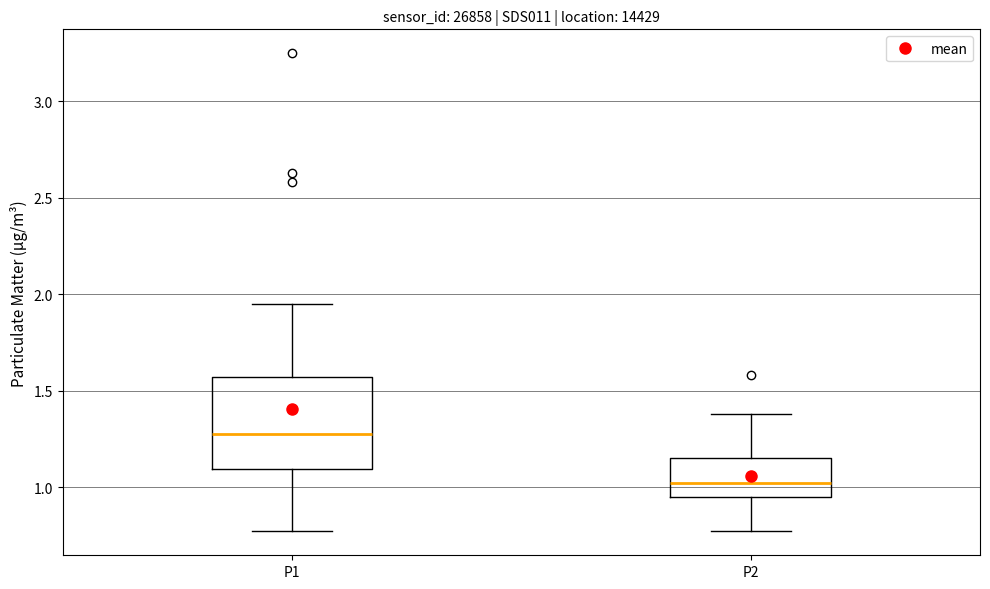

Reading left to right, read every box against the y-axis: the position of its median line, the range the box covers, and the ends of its whiskers. The values are not printed on the chart, so give them approximately, as read against the axis.

P1: median 1.30, box 1.10 to 1.55, whiskers 0.75 to 1.95
P2: median 1.00, box 0.95 to 1.15, whiskers 0.75 to 1.40